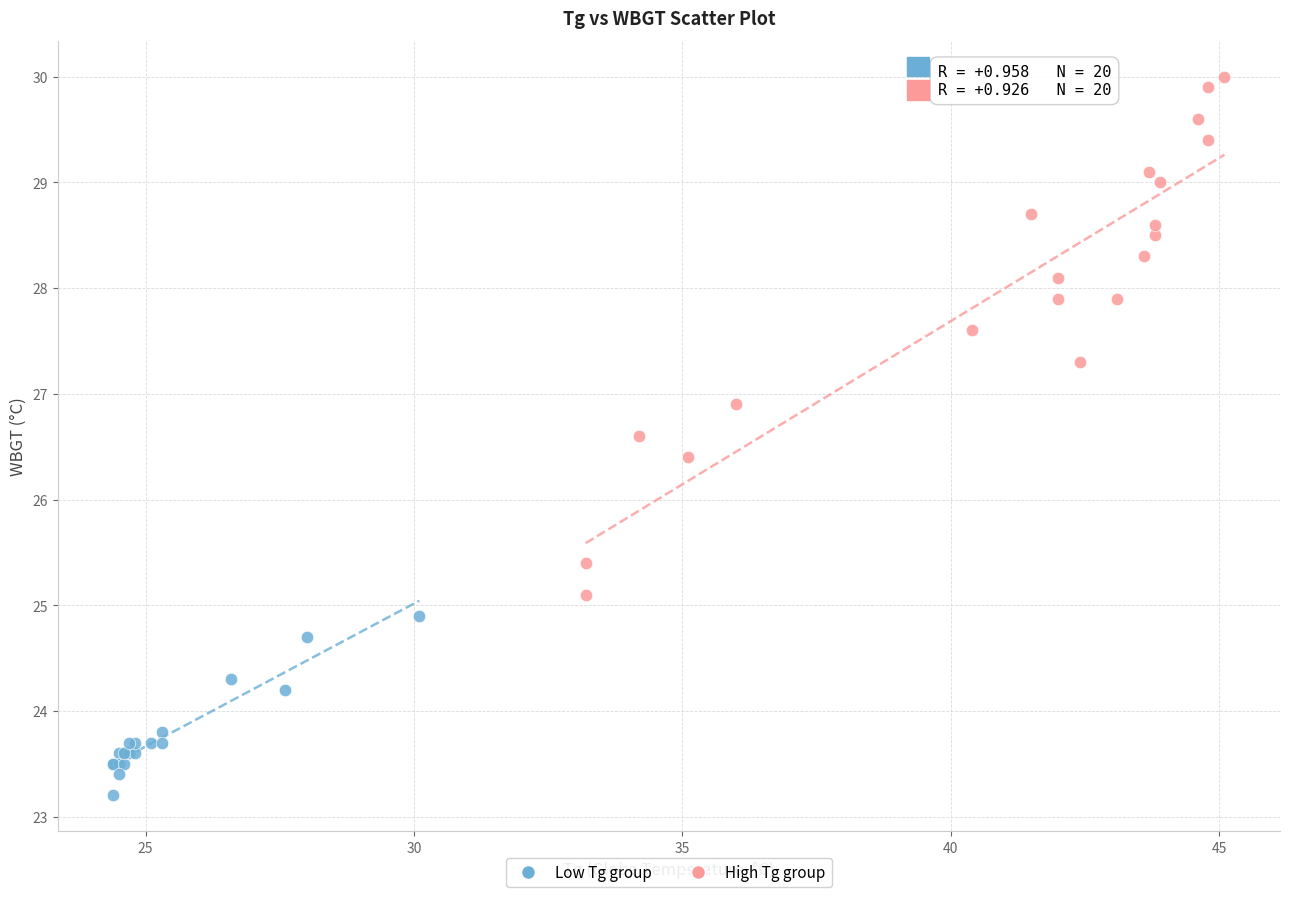

What are all the series names shown in the legend?

Low Tg group, High Tg group